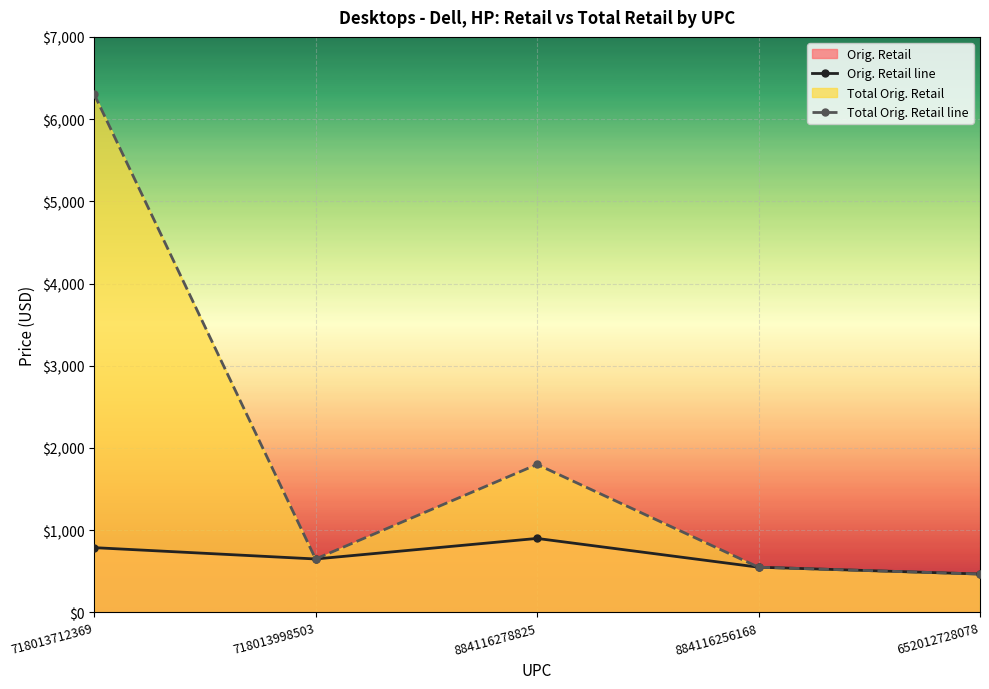

Reading left to right, what are all the values shown in this chart?

Orig. Retail line: 718013712369=788.0	718013998503=650.0	884116278825=900.0	884116256168=550.0	652012728078=467.0
Total Orig. Retail line: 718013712369=6303.9	718013998503=650.0	884116278825=1800.0	884116256168=550.0	652012728078=467.0